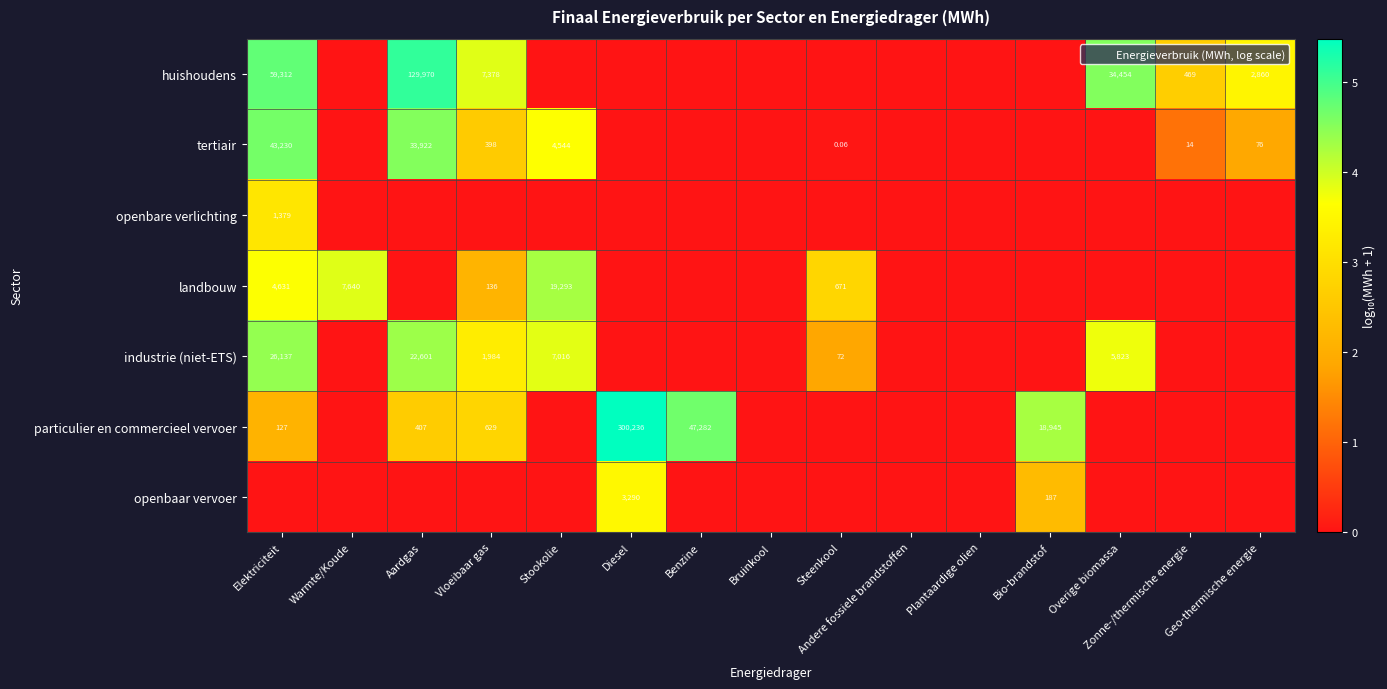

Between Zonne-/thermische energie and Diesel, which is larger?

Zonne-/thermische energie